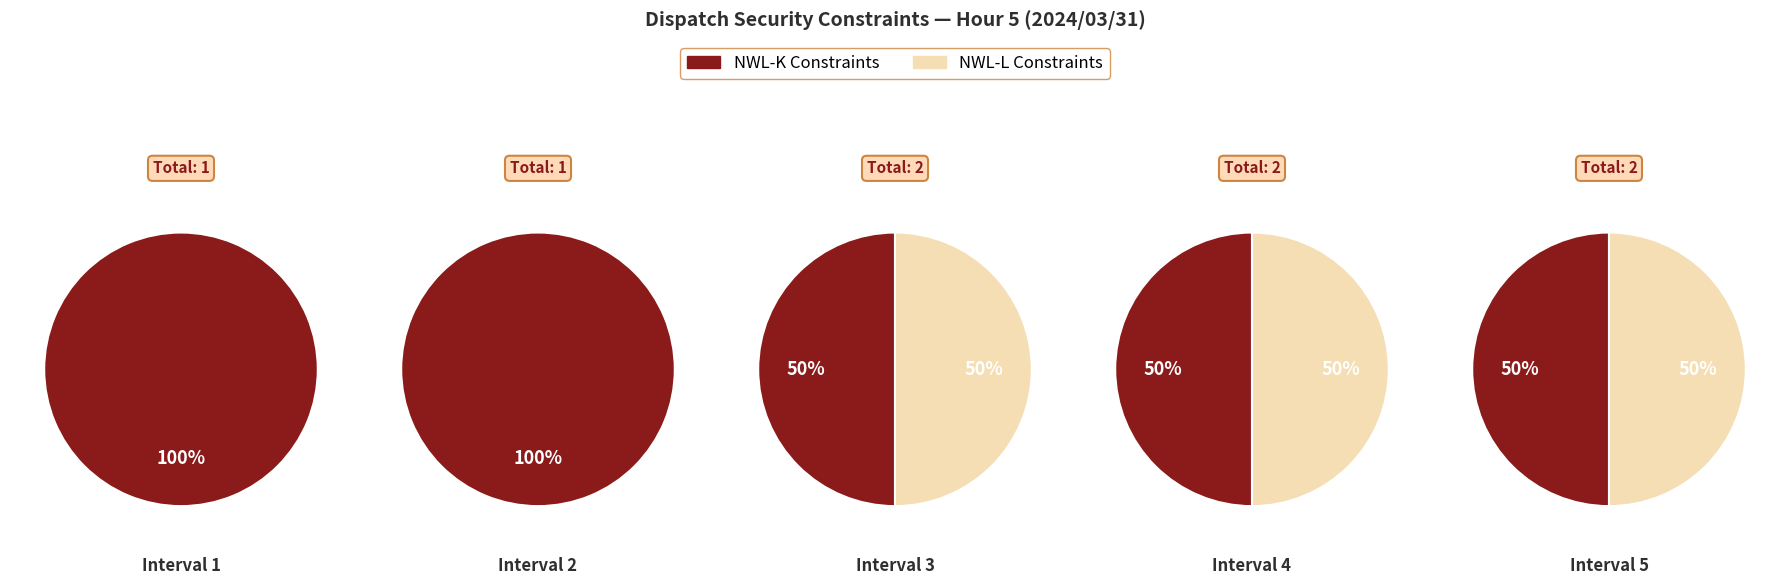

Which slice is the largest?

Interval 3